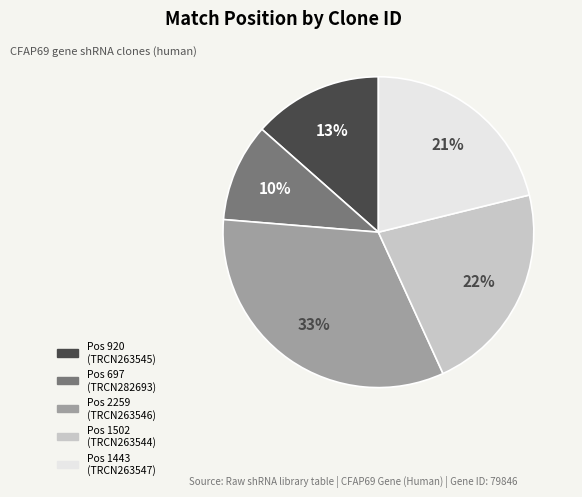

Is there a majority slice in this chart?

No